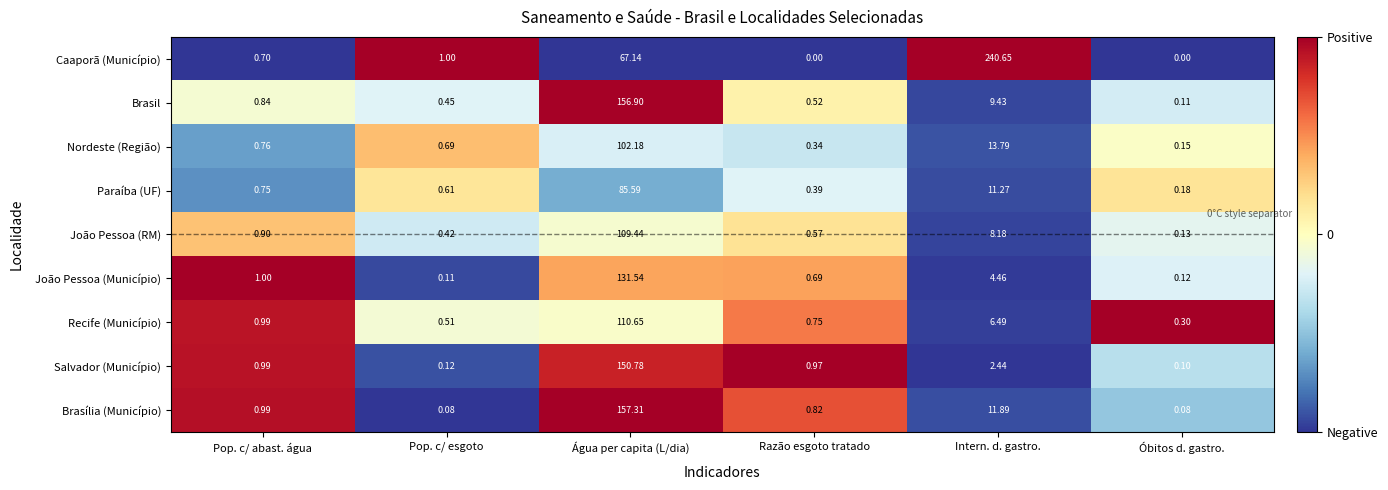

How many series are shown in this chart?

9